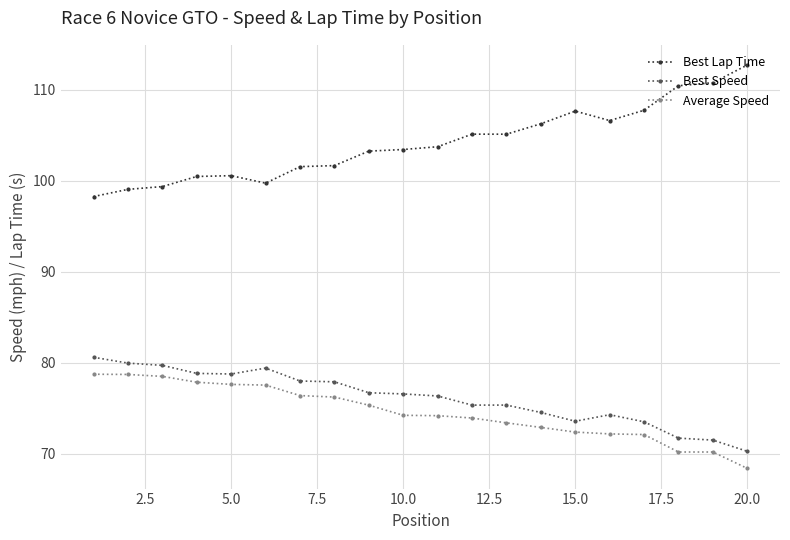

What is the sum of all Best Speed values?

1522.7